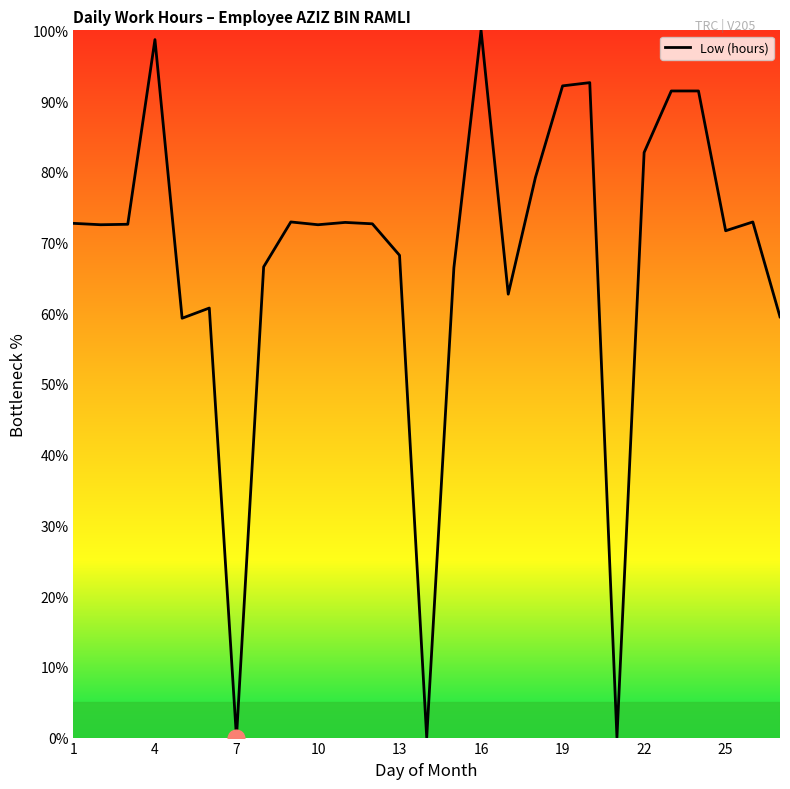

What is the greatest value displayed?

100.0